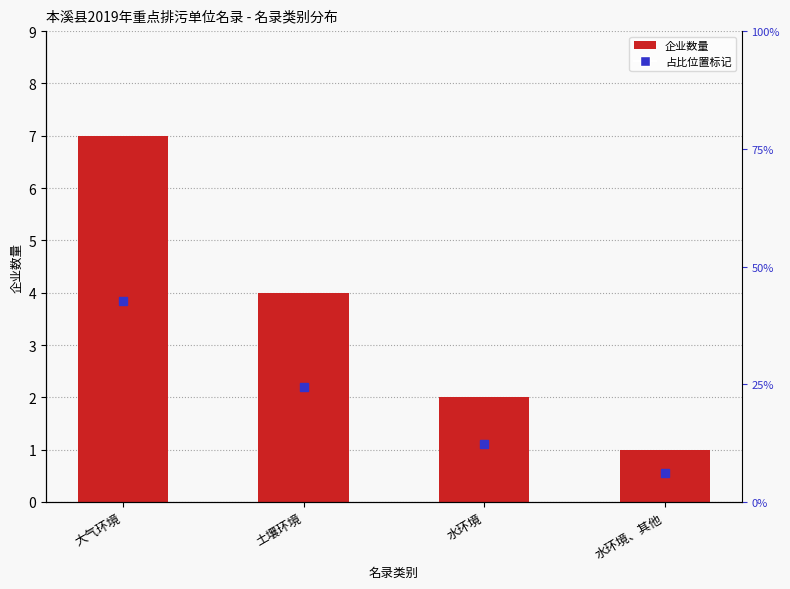

What is the label of the 1st bar from the right?

水环境、其他